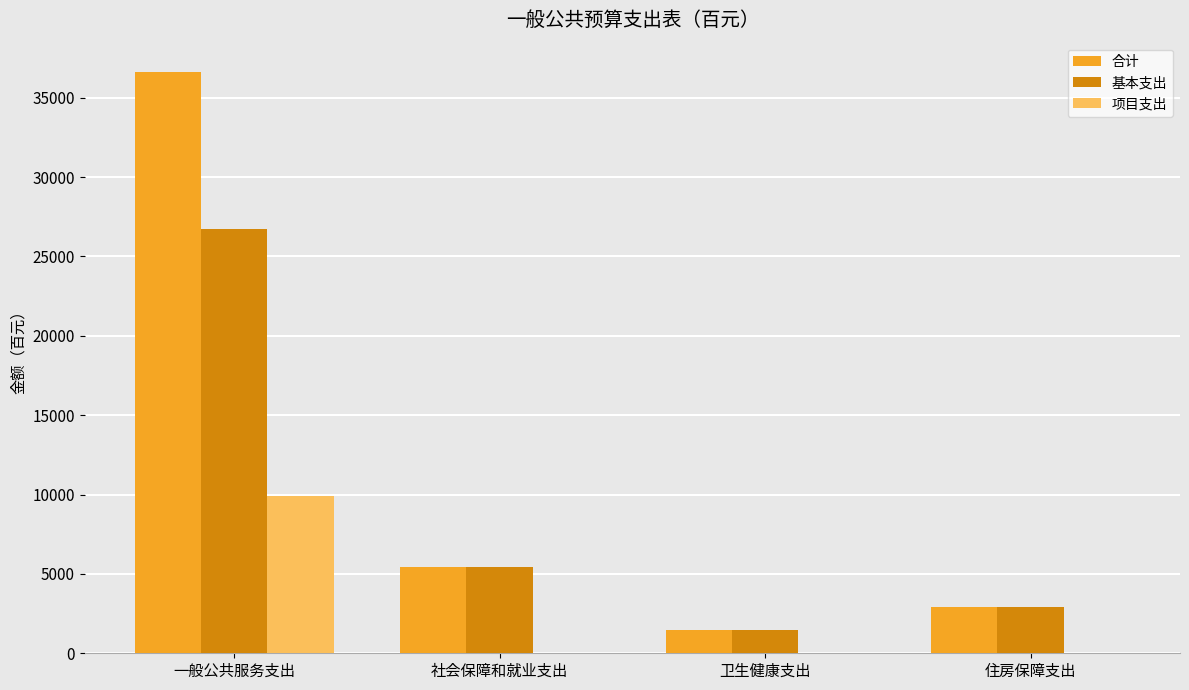

What is the total value across all series at 社会保障和就业支出?

10896